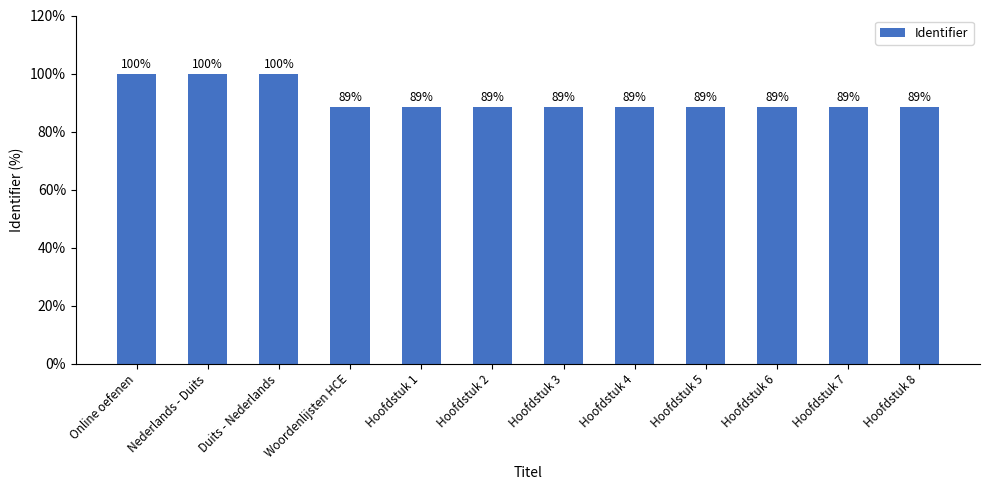

What position from the left is Hoofdstuk 1?

5